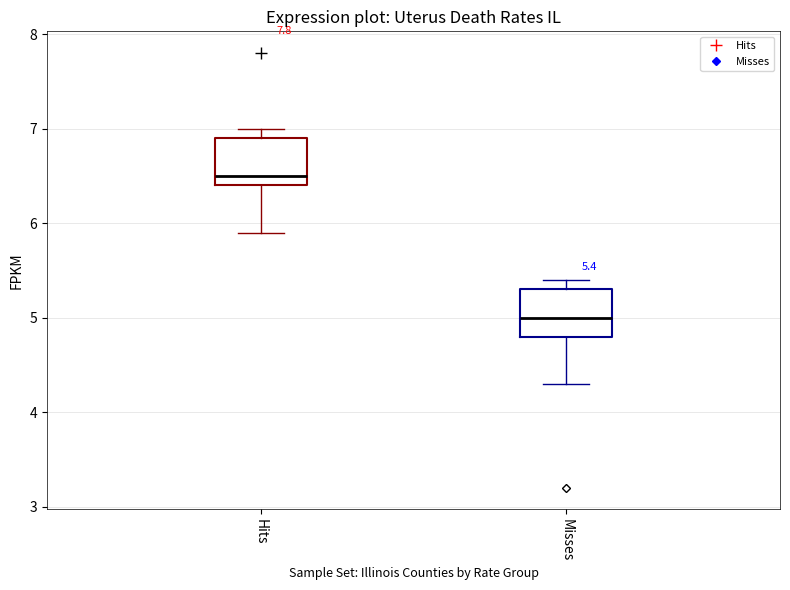

Which box has the lowest median line?

Misses